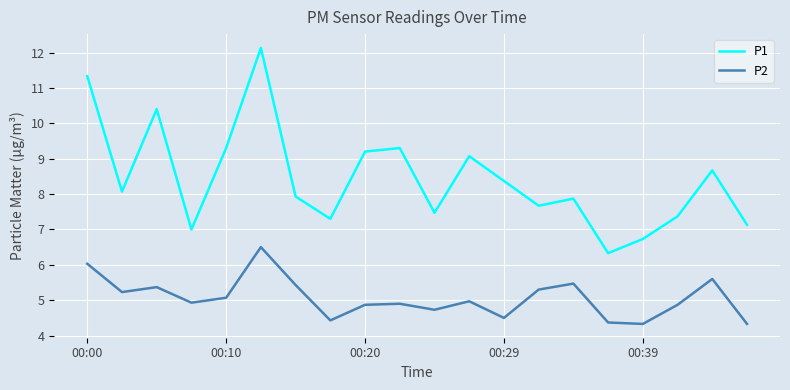

Which series has the widest spread of values?

P1